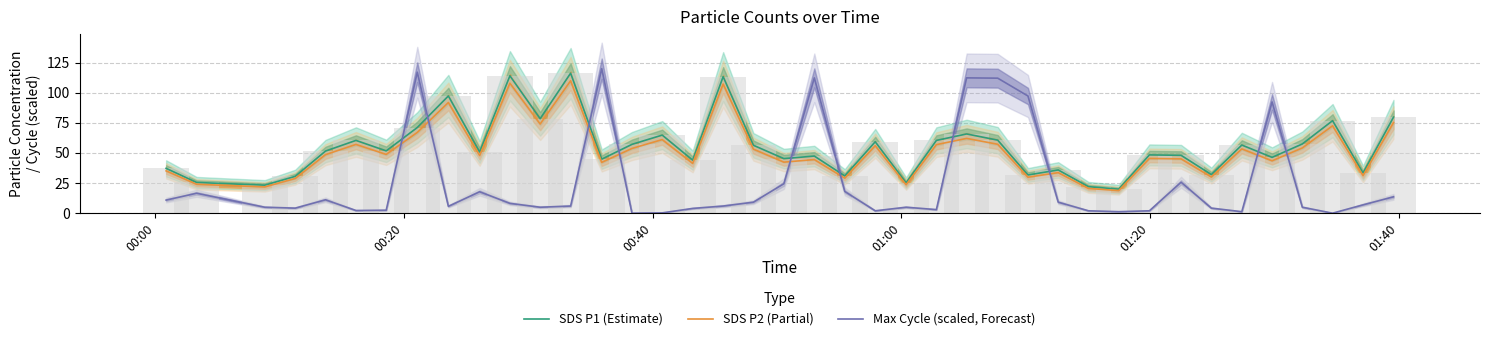

List the series in order of their peak value, highest first.

Max Cycle (scaled, Forecast), SDS P1 (Estimate), SDS P2 (Partial)